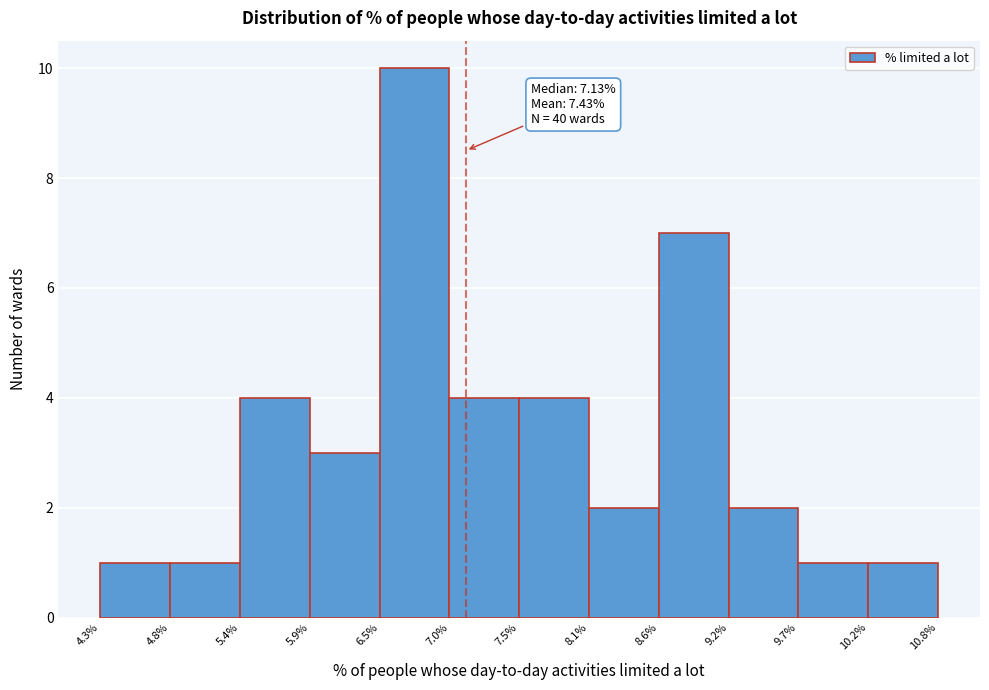

Over which range of the x-axis is the bar tallest?

6.5% to 7.0%